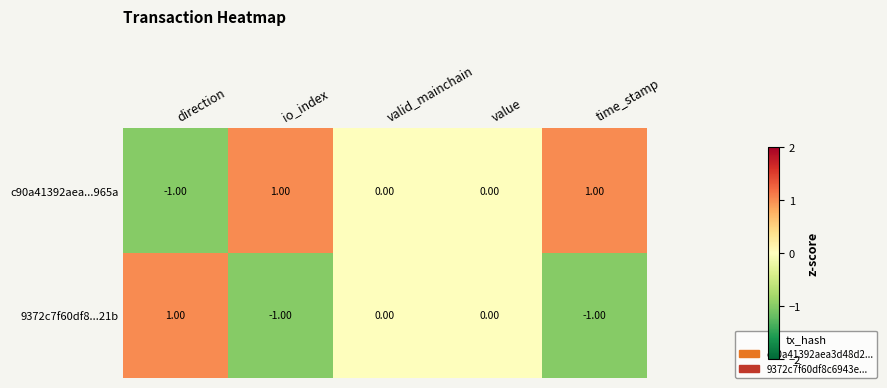

Rank the series at io_index from highest to lowest value.

c90a41392aea...965a, 9372c7f60df8...21b